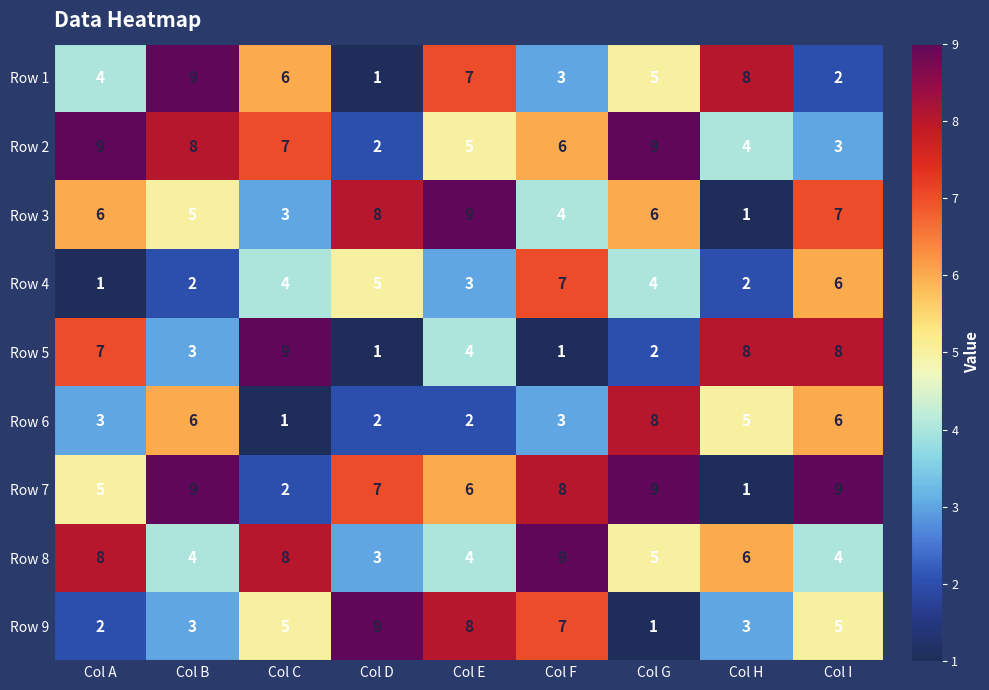

What is the difference between the highest and lowest values at Col I?

7